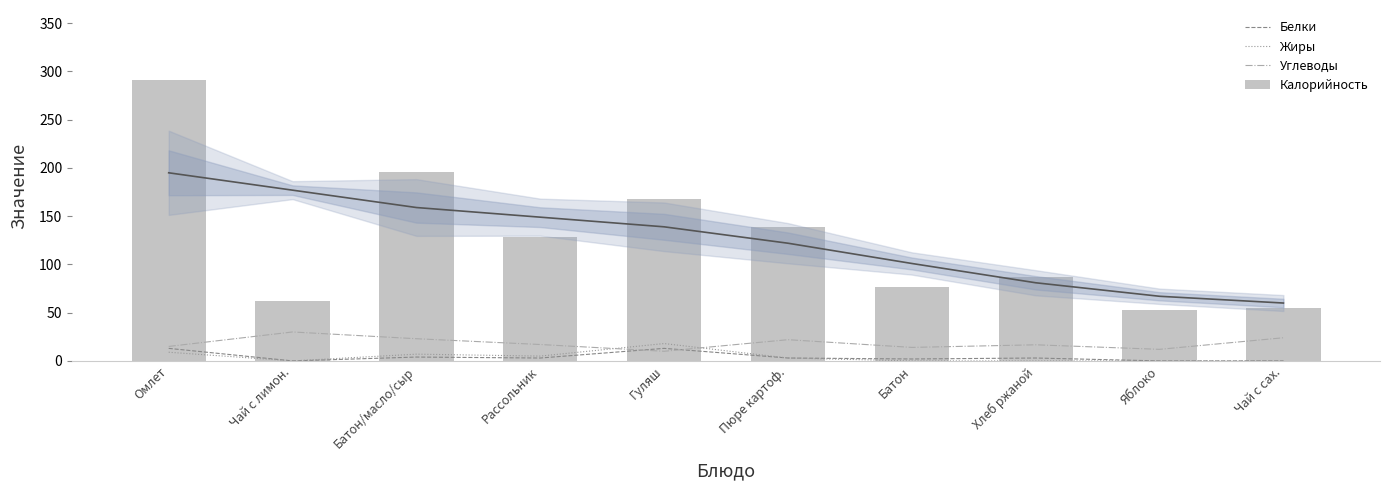

True or false: Углеводы has a value of 7.4 at Яблоко.

False